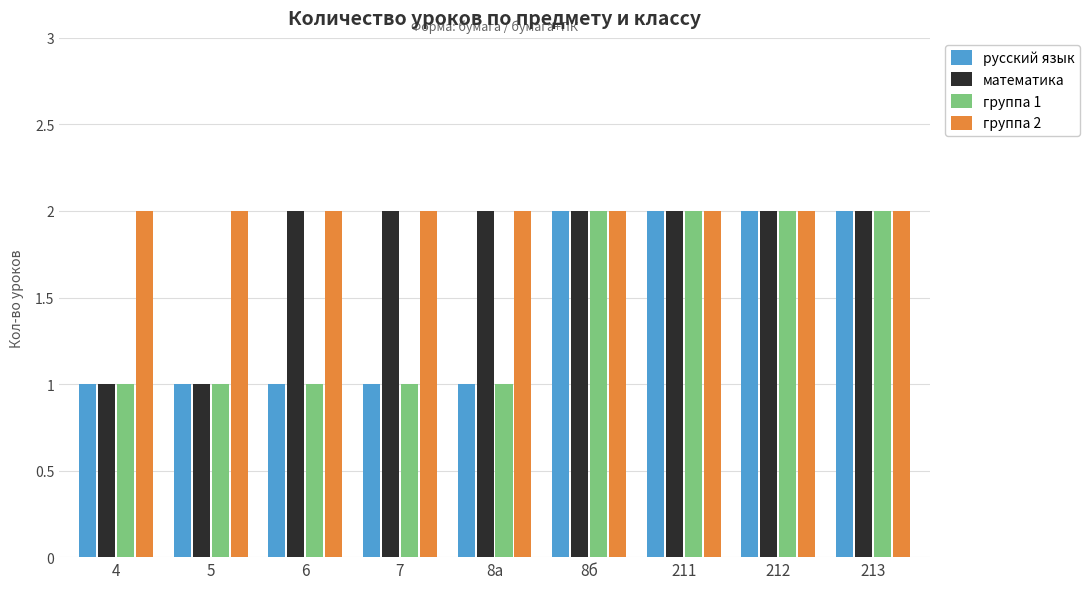

How many bars are there in total?

36